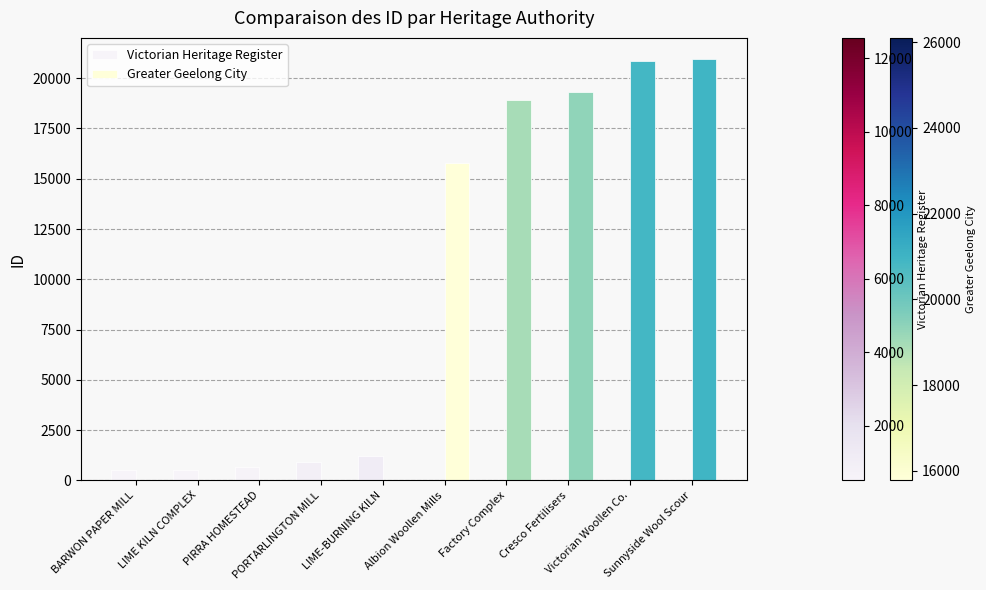

How many series are shown in this chart?

2